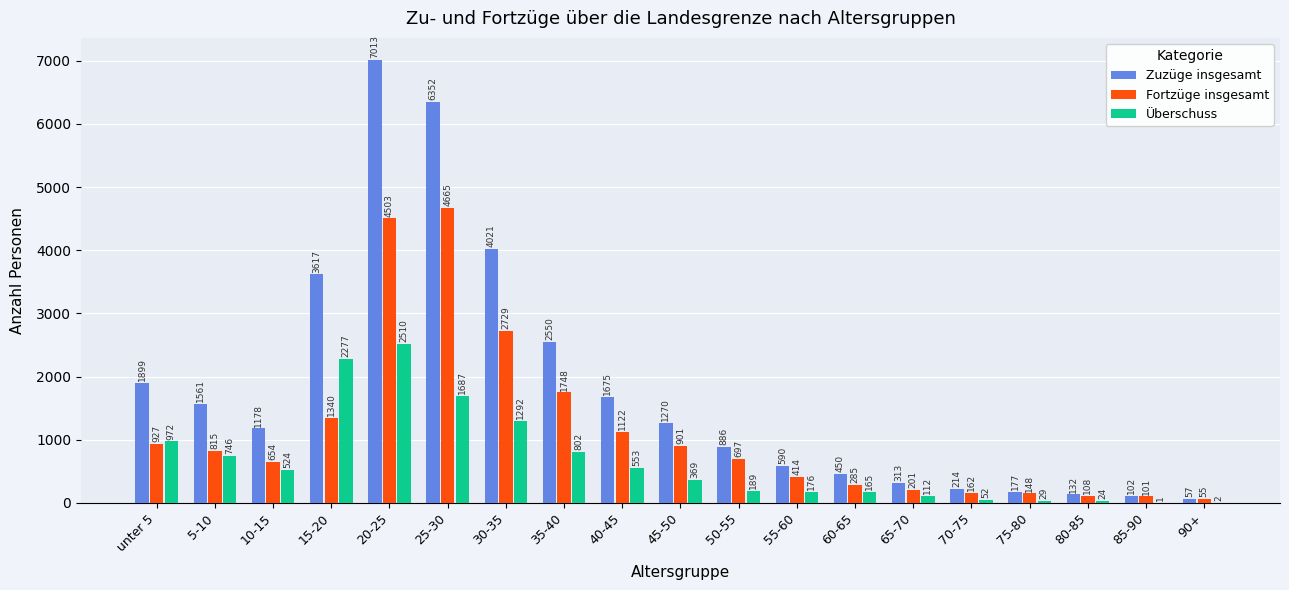

What is the maximum value shown in the chart?

7013